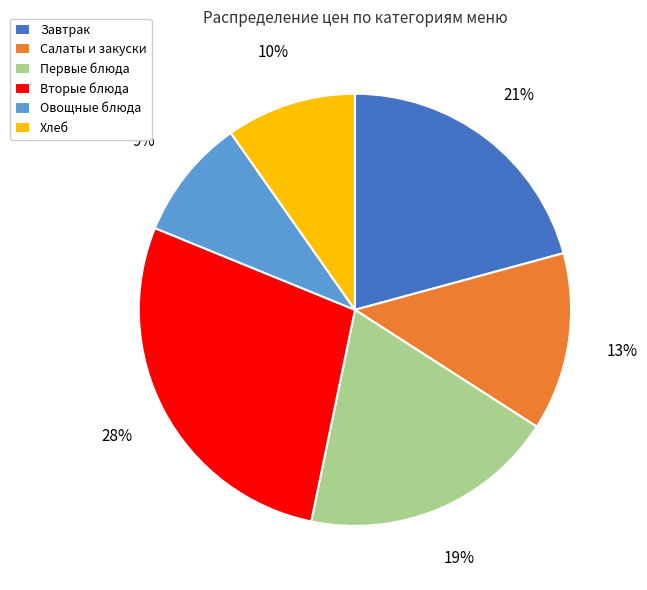

How many segments does this pie chart have?

6